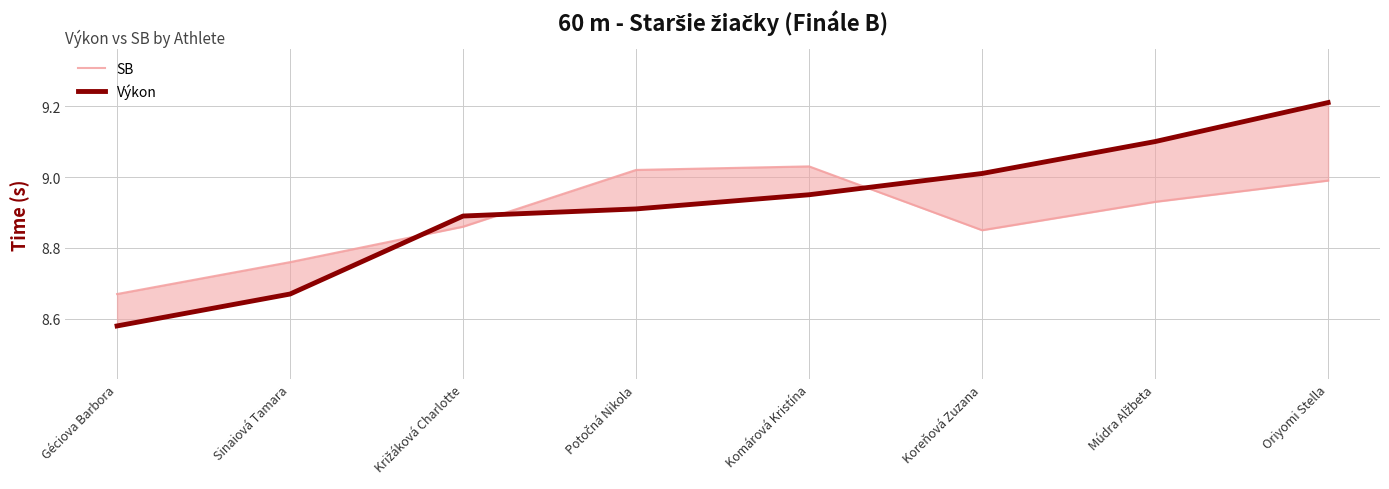

Reading right to left, transcribe all the data shown in this chart.

SB: 9.0	8.9	8.8	9.0	9.0	8.9	8.8	8.7
Výkon: 9.2	9.1	9.0	8.9	8.9	8.9	8.7	8.6